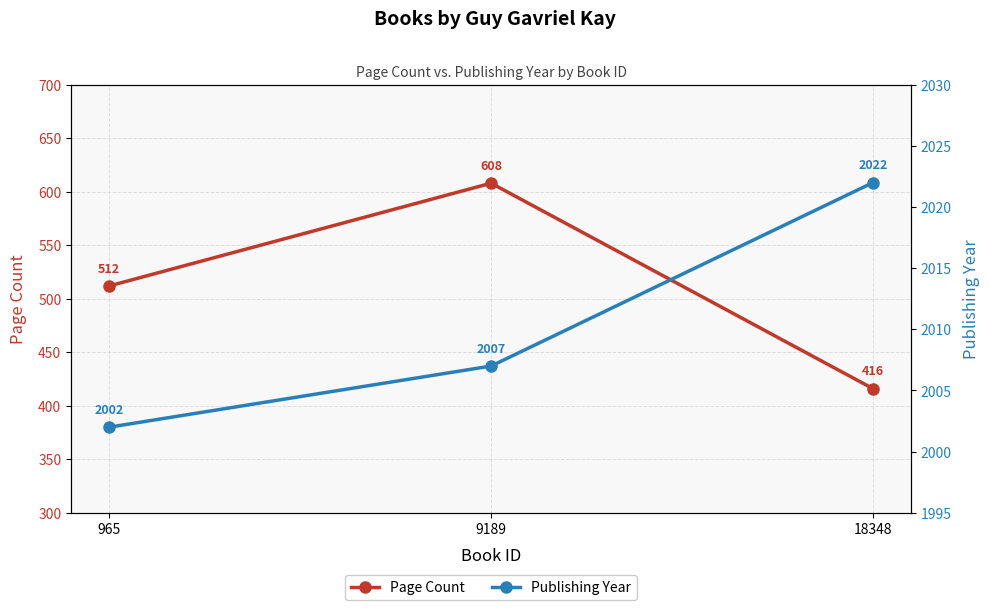

What is the average value of the Publishing Year series?

2010